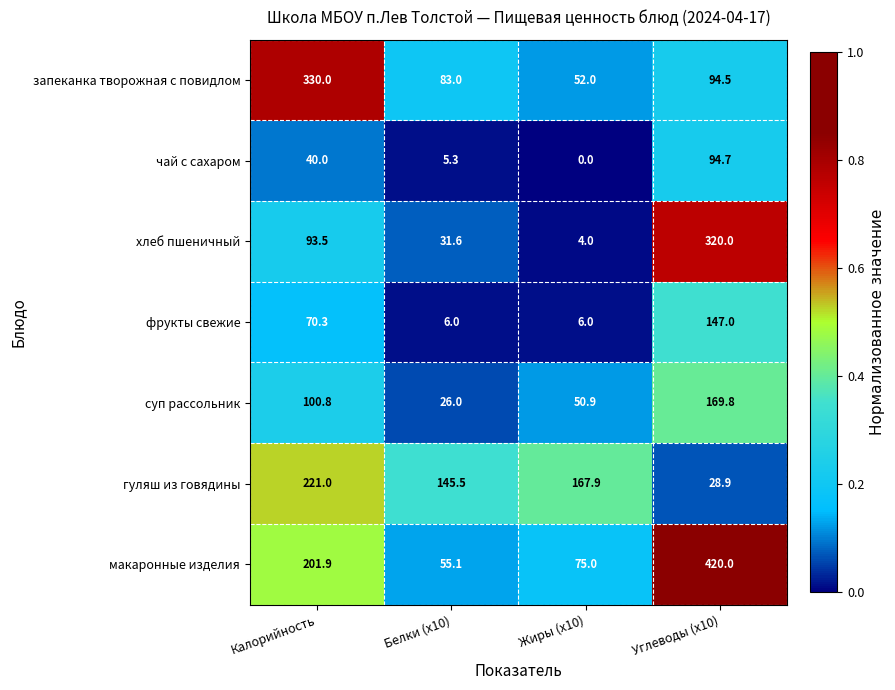

What value does the хлеб пшеничный series have at Белки (x10)?

31.6